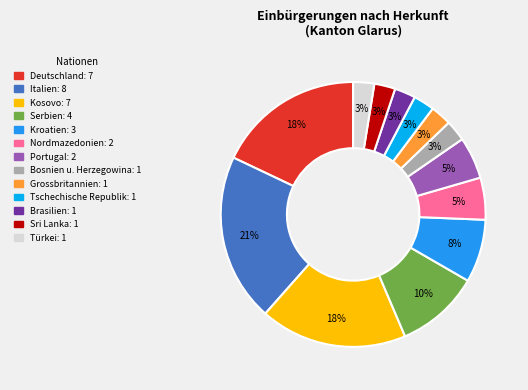

To the nearest percent, what is the difference between the Portugal and Kroatien slice percentages?

3%